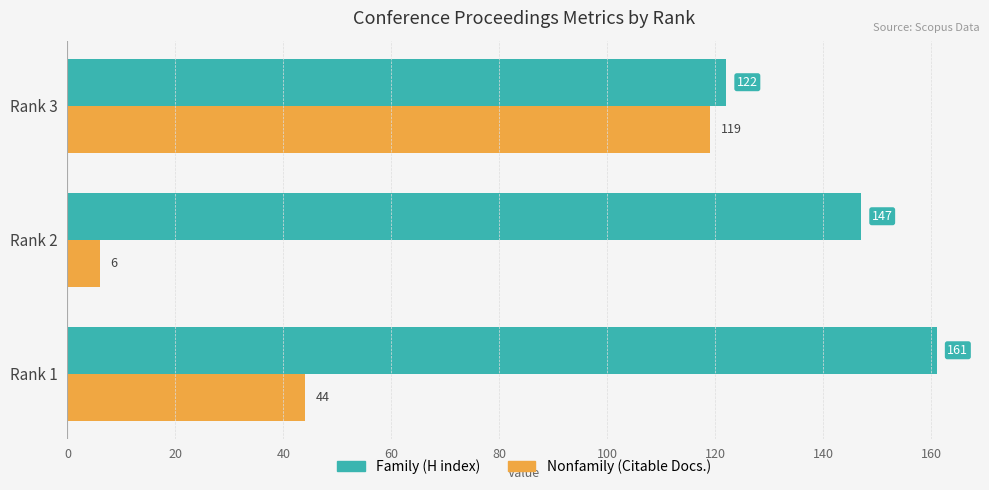

At which category is the sum across all series the highest?

Rank 3